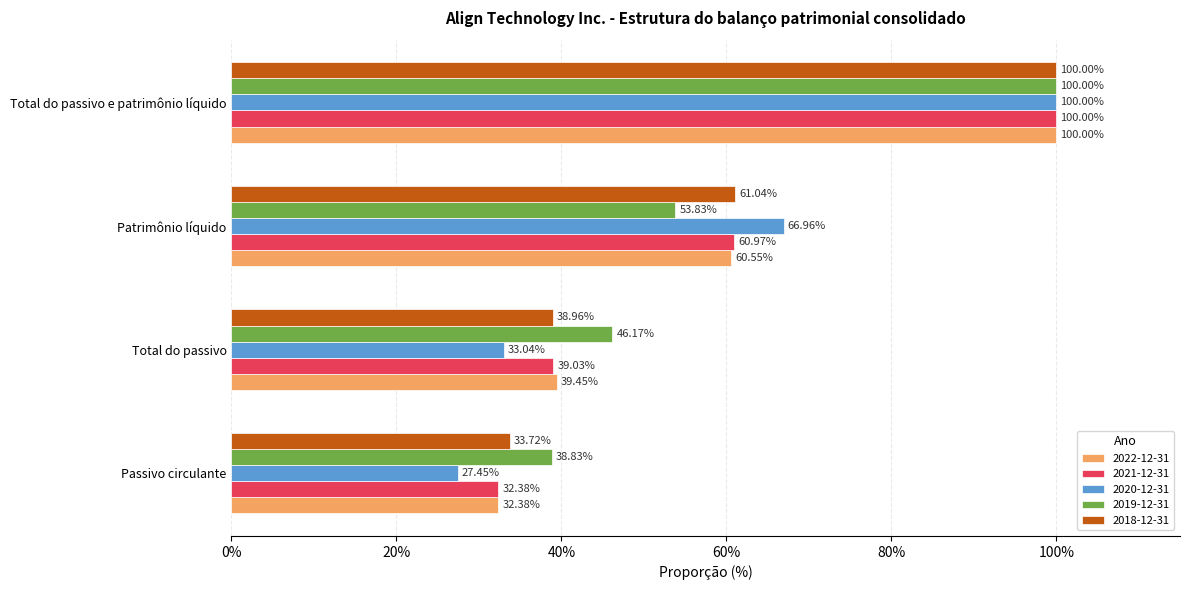

What is the label of the 1st bar from the right?

Total do passivo e patrimônio líquido